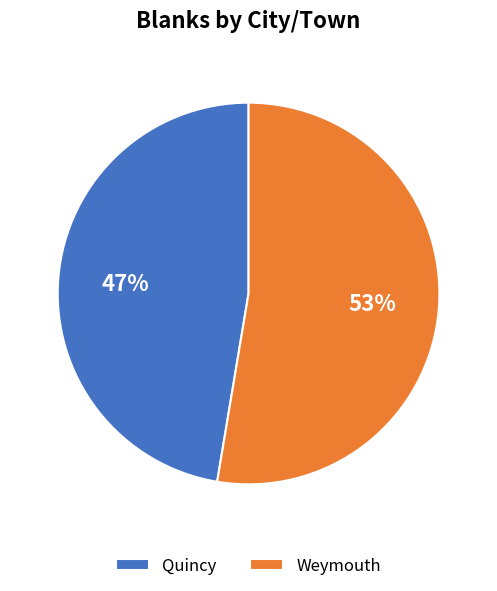

What is the largest slice in the pie chart?

Weymouth